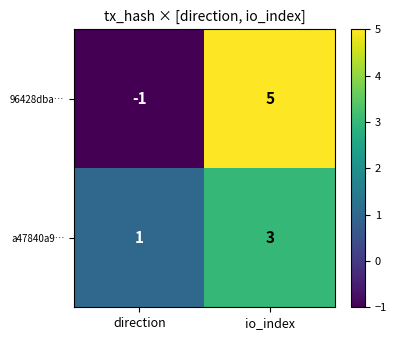

Between direction and io_index, which series saw the biggest shift?

96428dba…